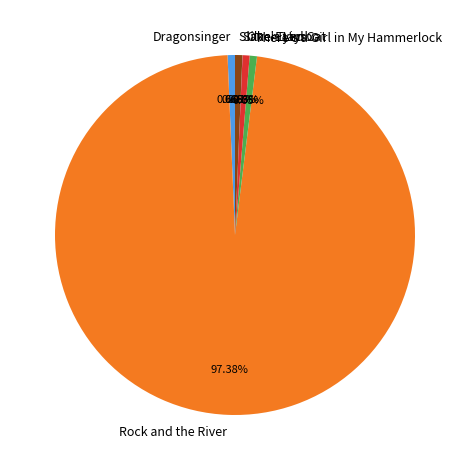

What is the largest slice in the pie chart?

Rock and the River